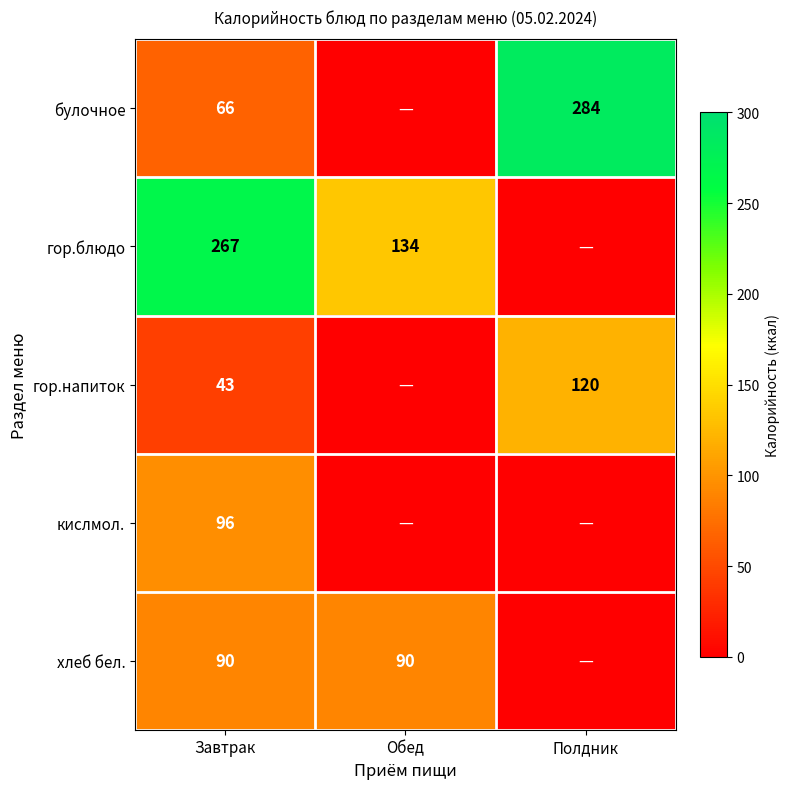

What is the total value across all series at Завтрак?

562